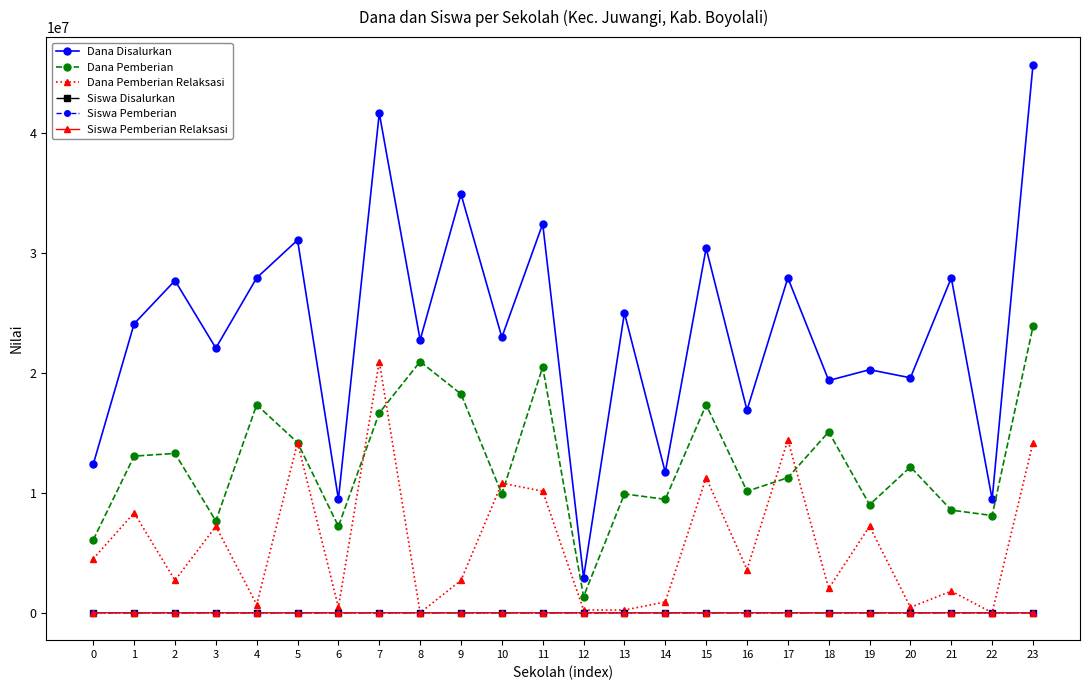

What is the sum of the Siswa Pemberian Relaksasi values at 11 and 17?

56